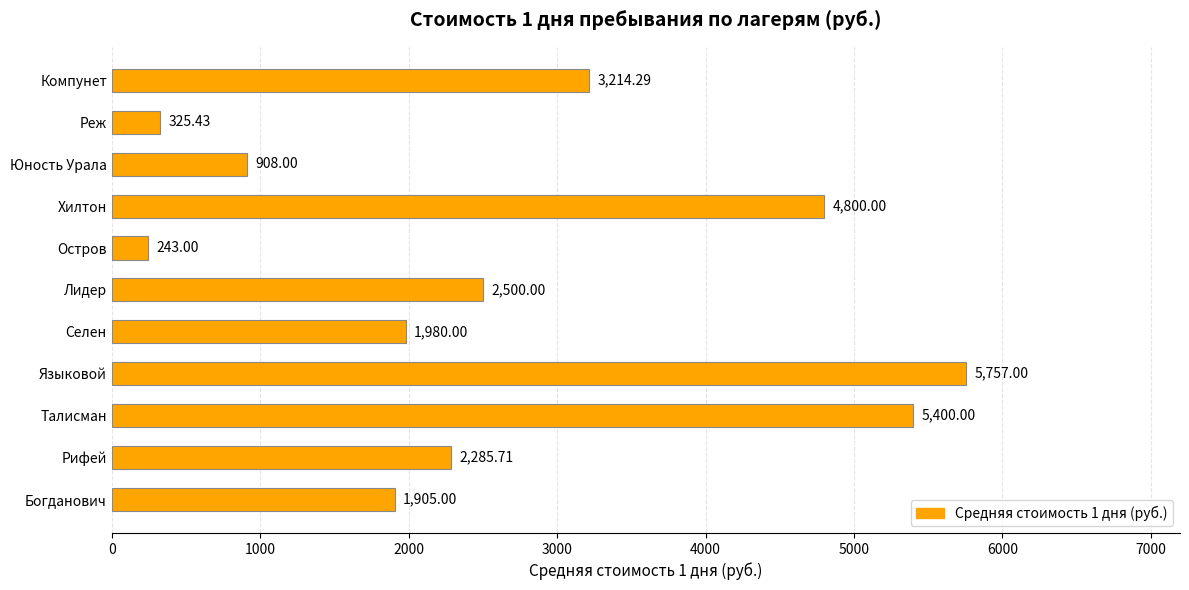

What is the difference between the values at Юность Урала and Языковой?

4849.0